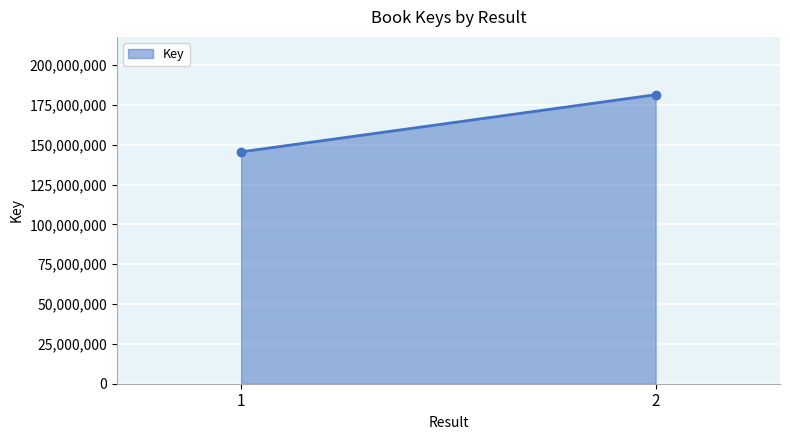

Approximately how many times larger is the value at  compared to 1?

1.2